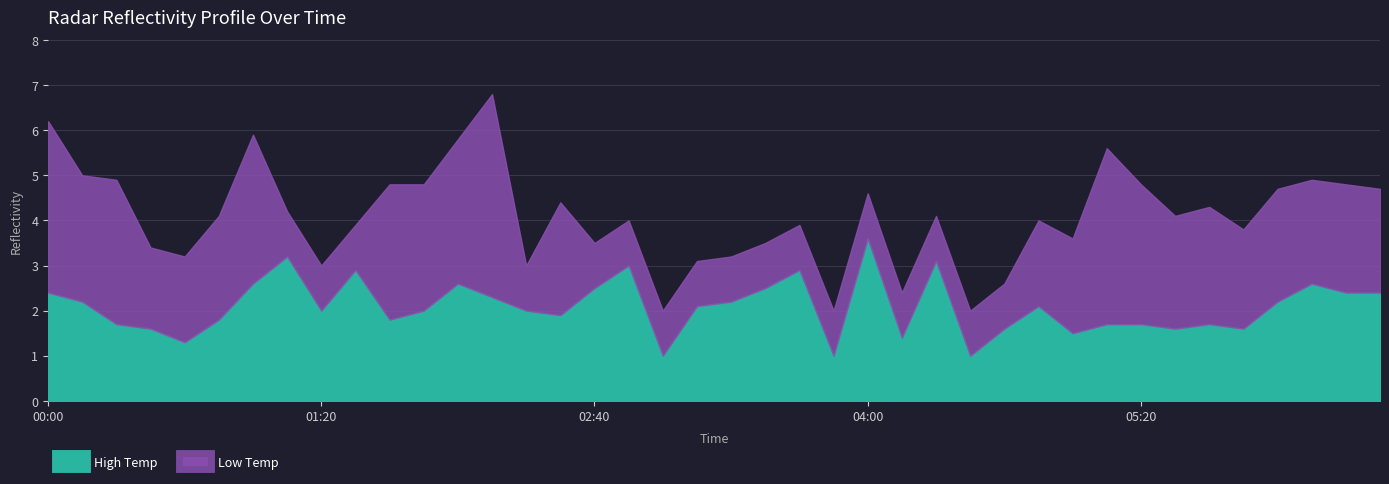

Where do High Temp (col_4) and Low Temp (col_3) first cross each other?

2008/02/21 01:00 and 2008/02/21 01:10